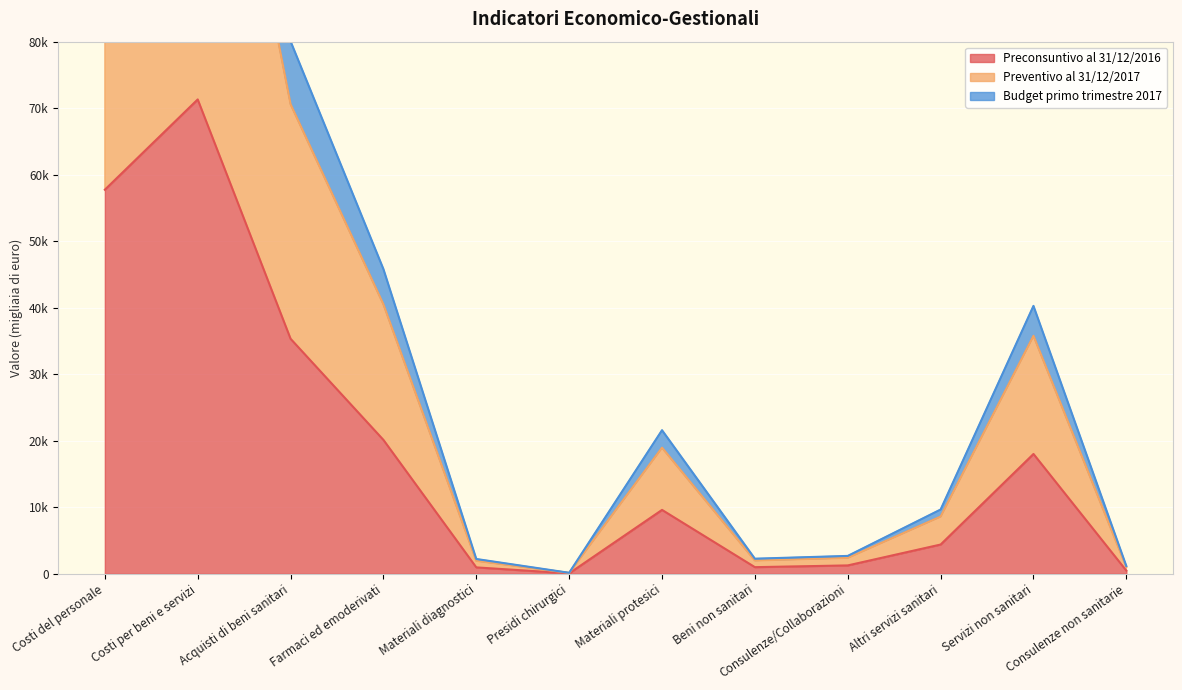

Which series has the largest total across all categories?

Budget primo trimestre 2017